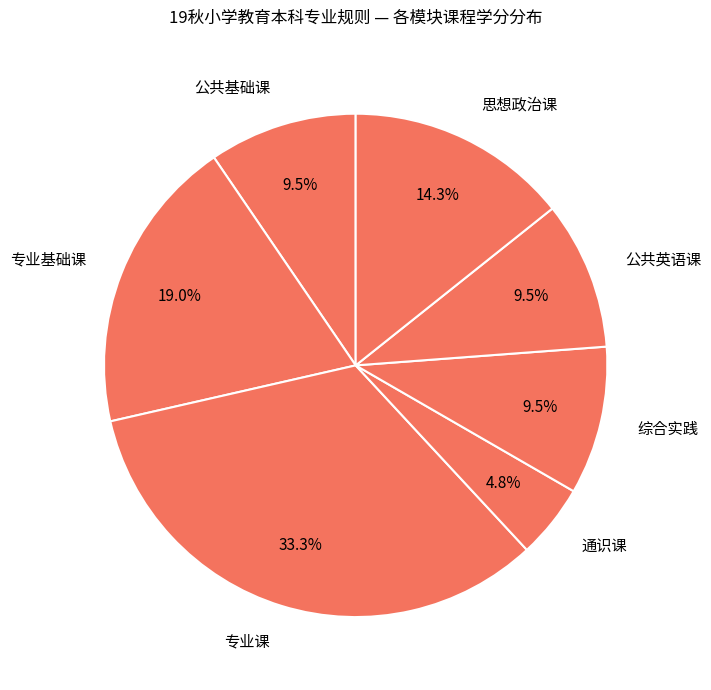

Which has a higher value, 公共基础课 or 专业基础课?

专业基础课